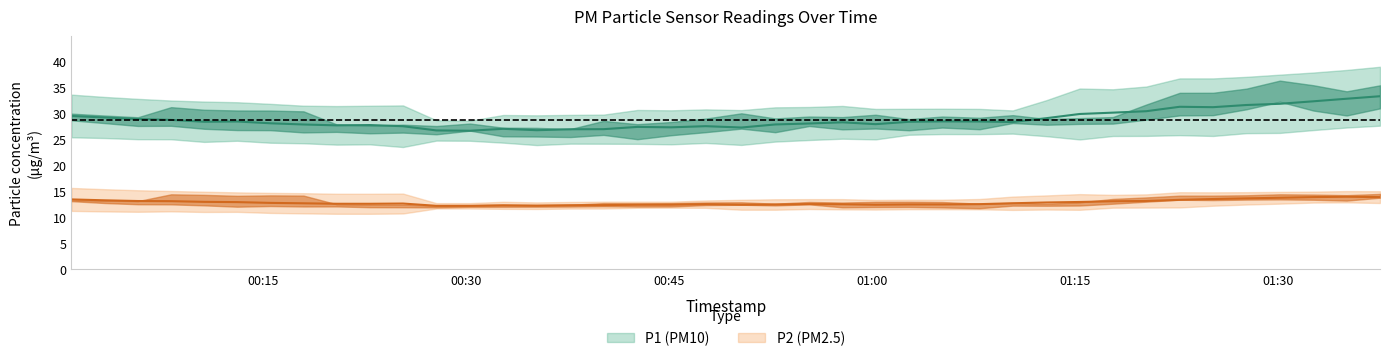

Is it true that P2 equals 11.8 at 16?

True